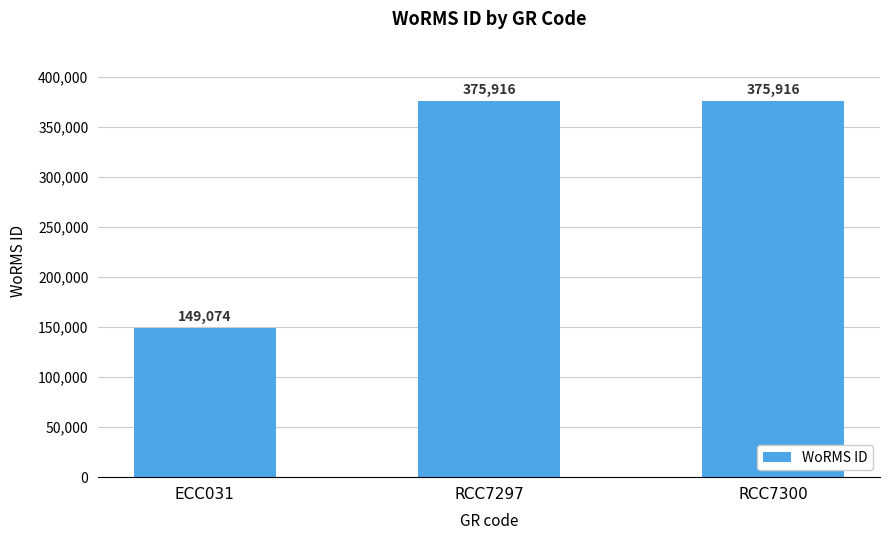

What value does the data have at RCC7300?

375916